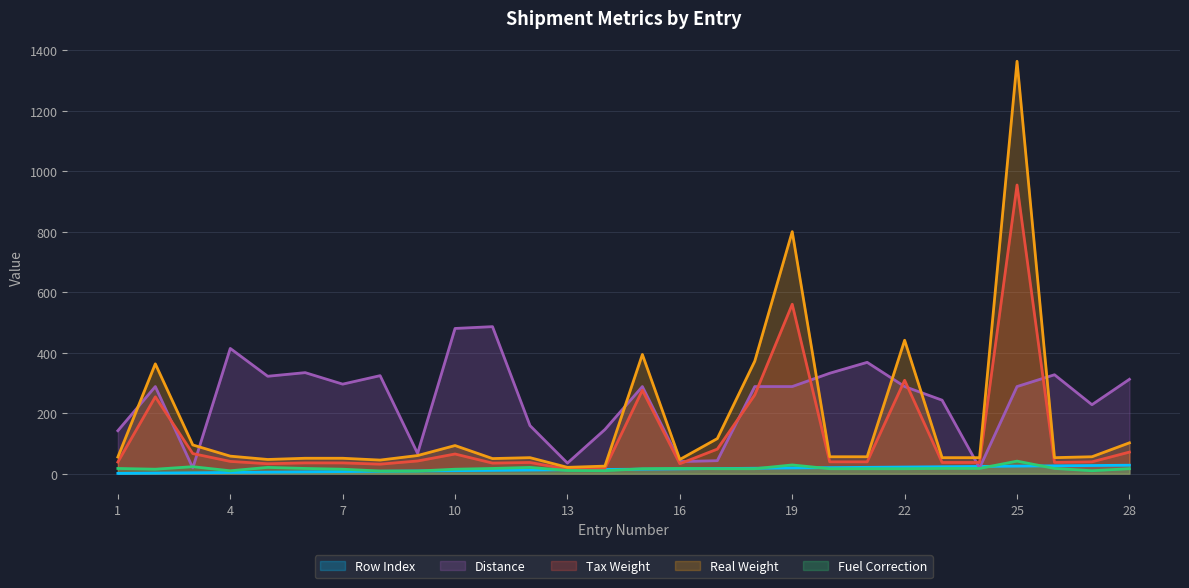

What is the sum of the Tax Weight values at 23 and 6?

72.8